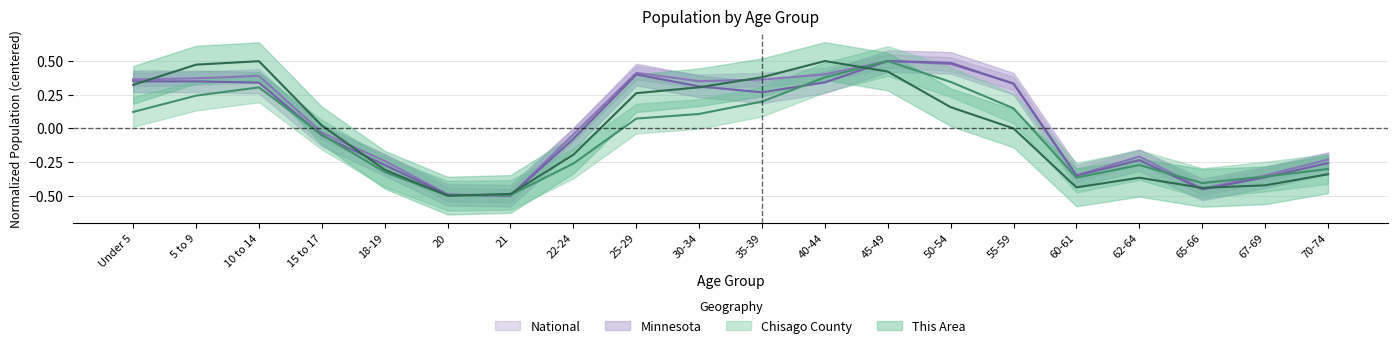

Which label corresponds to the smallest value in the chart?

20